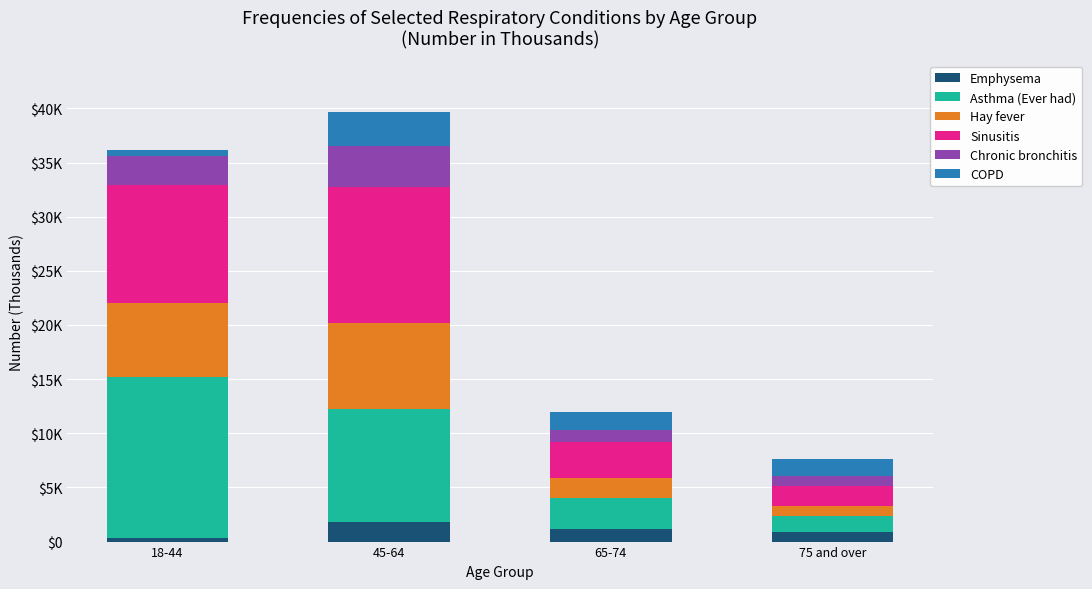

What are all the series names shown in the legend?

Emphysema, Asthma (Ever had), Hay fever, Sinusitis, Chronic bronchitis, COPD